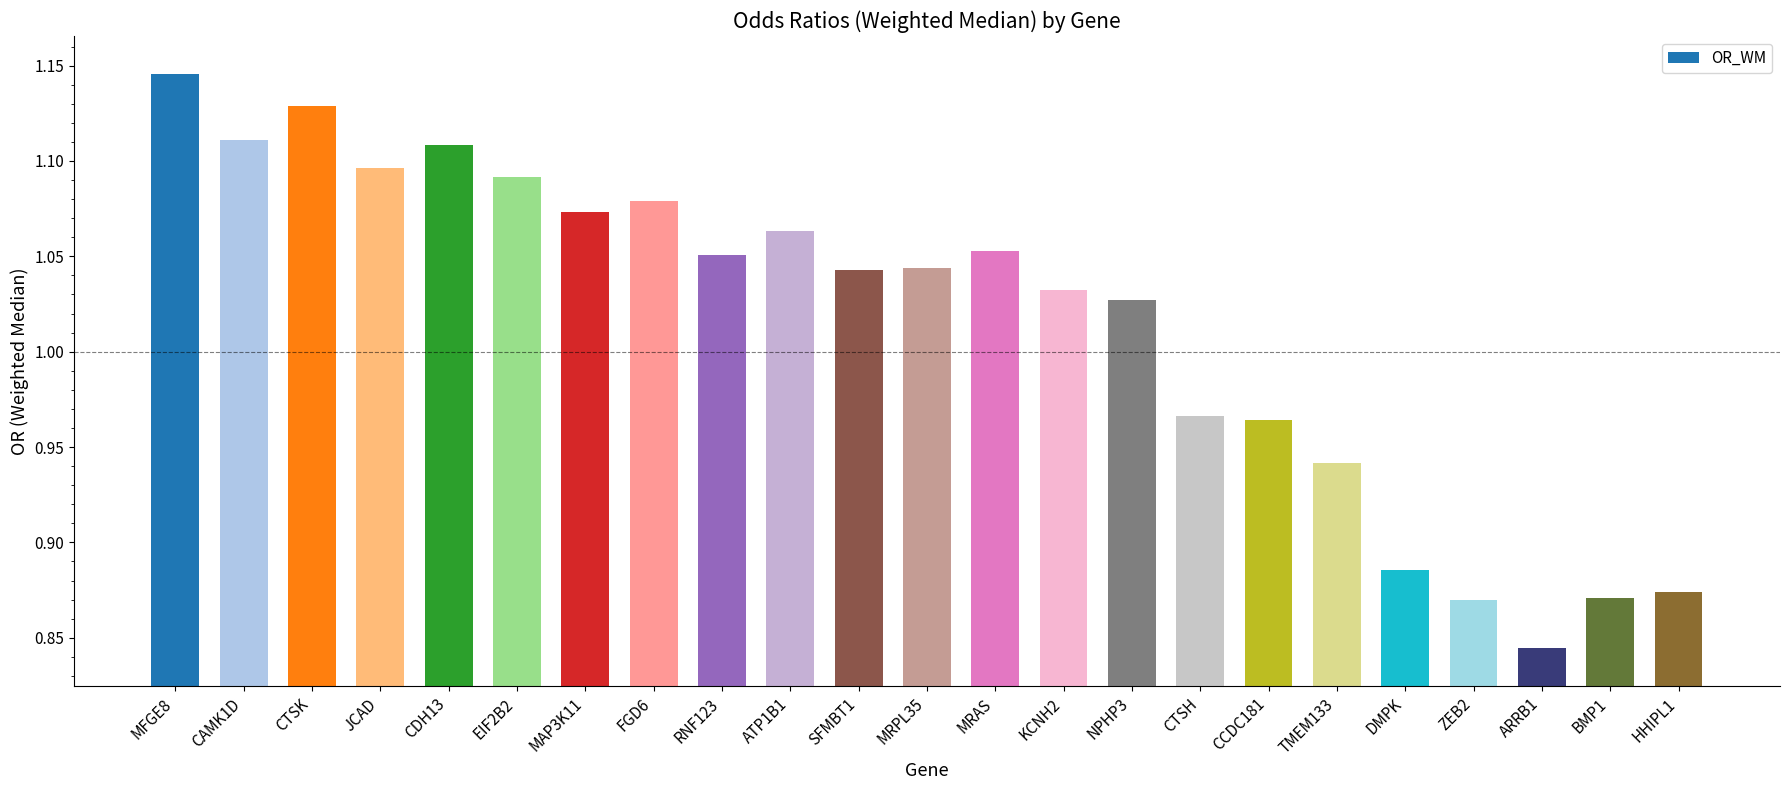

Which has a higher value, CCDC181 or HHIPL1?

CCDC181